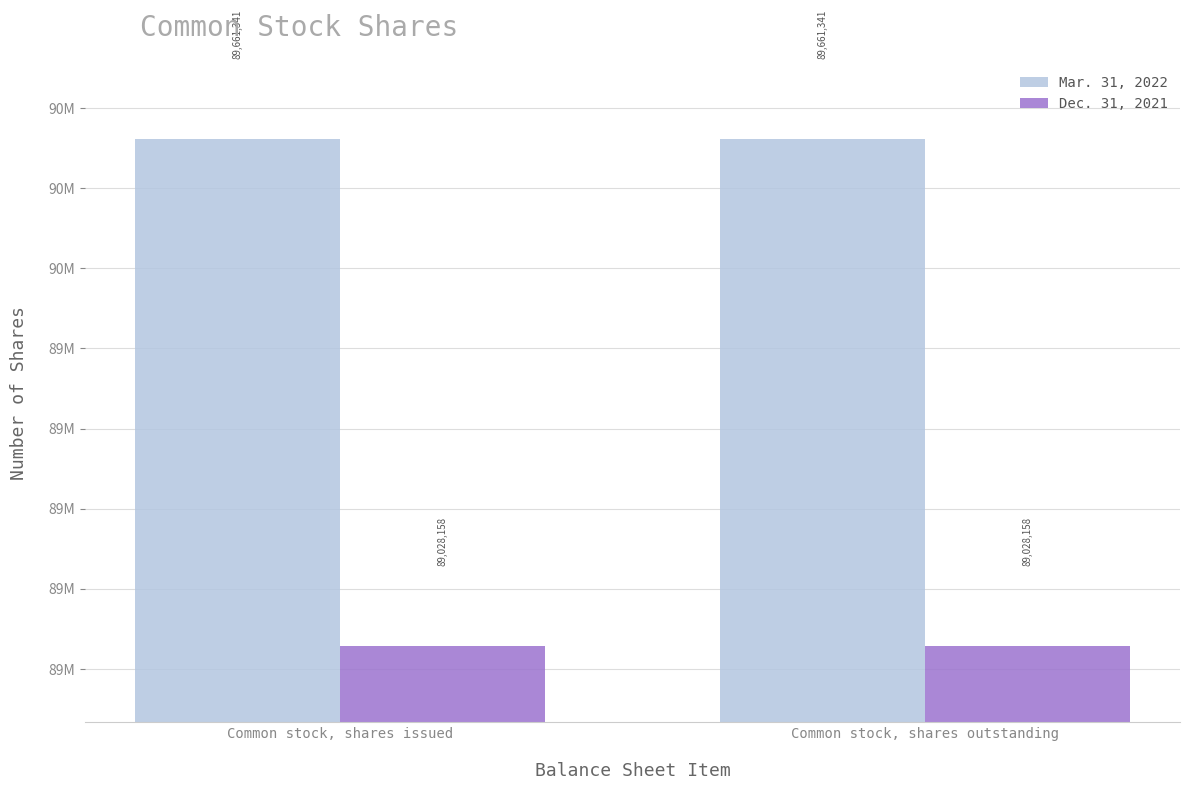

The value of Dec. 31, 2021 at Common stock, shares issued is 155652310. True or false?

False